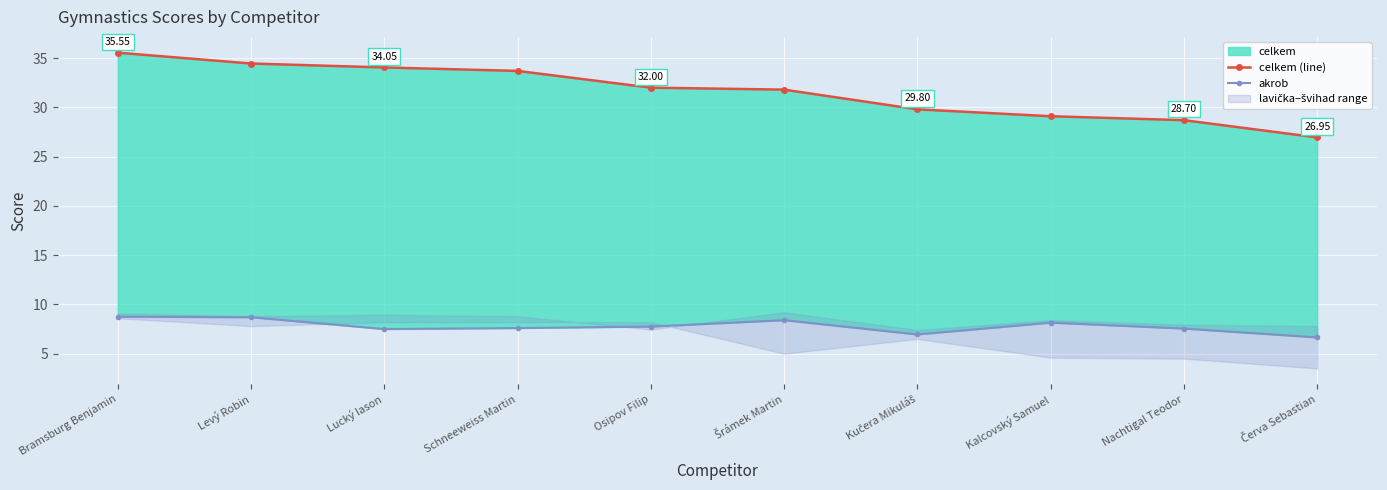

Reading right to left, list all the values displayed in this chart.

celkem (line): 26.9	28.7	29.1	29.8	31.8	32.0	33.7	34.0	34.5	35.5
akrob: 6.7	7.5	8.2	7.0	8.4	7.8	7.6	7.5	8.7	8.8